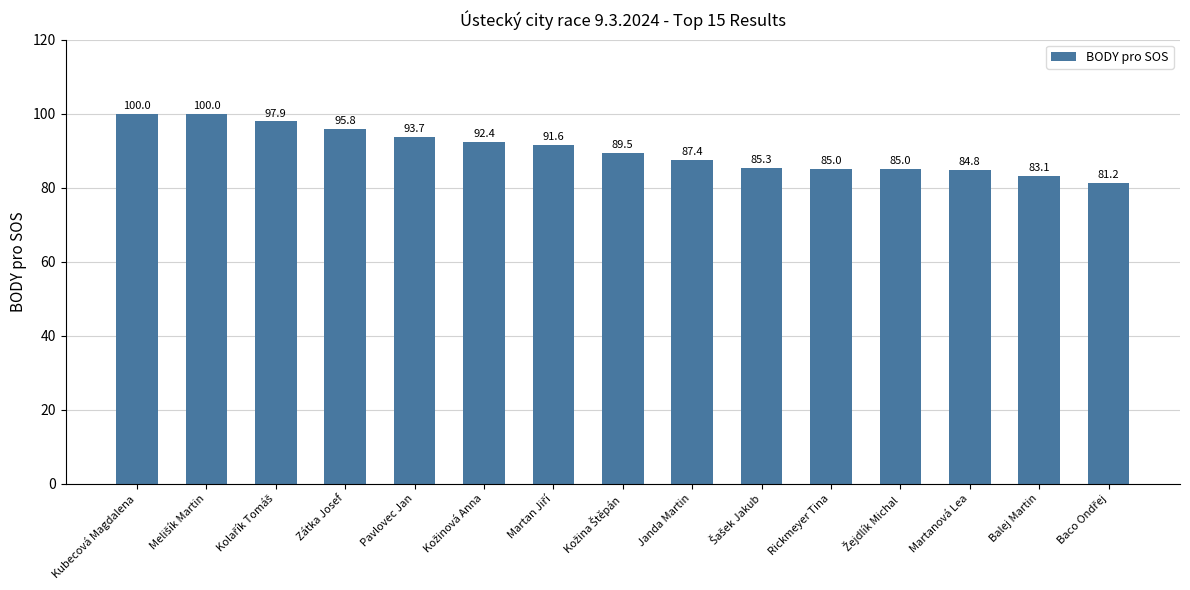

What is the minimum value shown in the chart?

81.2